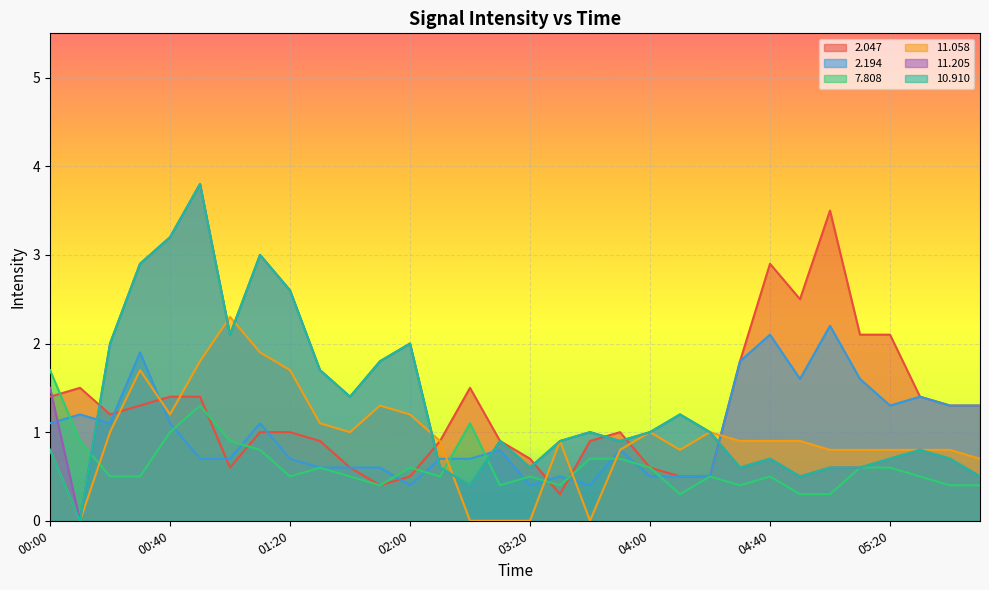

What position from the right is 04:40?

8